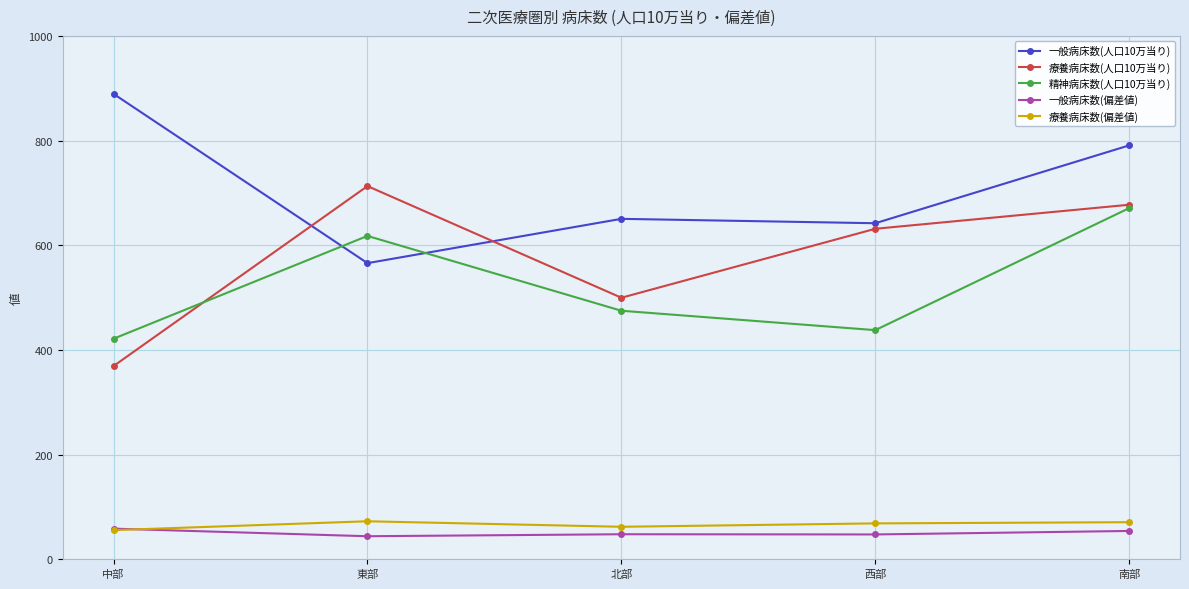

What is the label of the 3rd point from the left?

北部